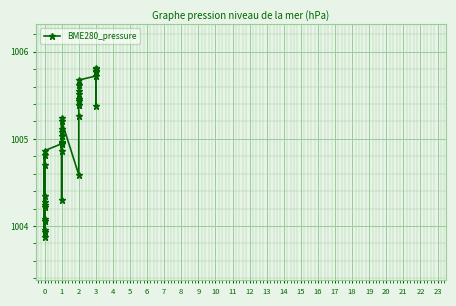

How many points are higher than both their immediate neighbors (excluding endpoints)?

13